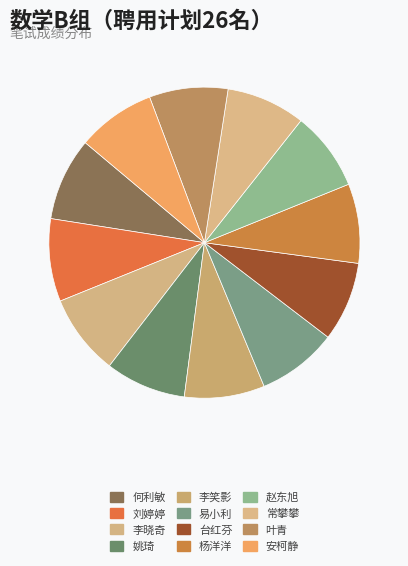

Which category has the biggest portion of the pie?

何利敏